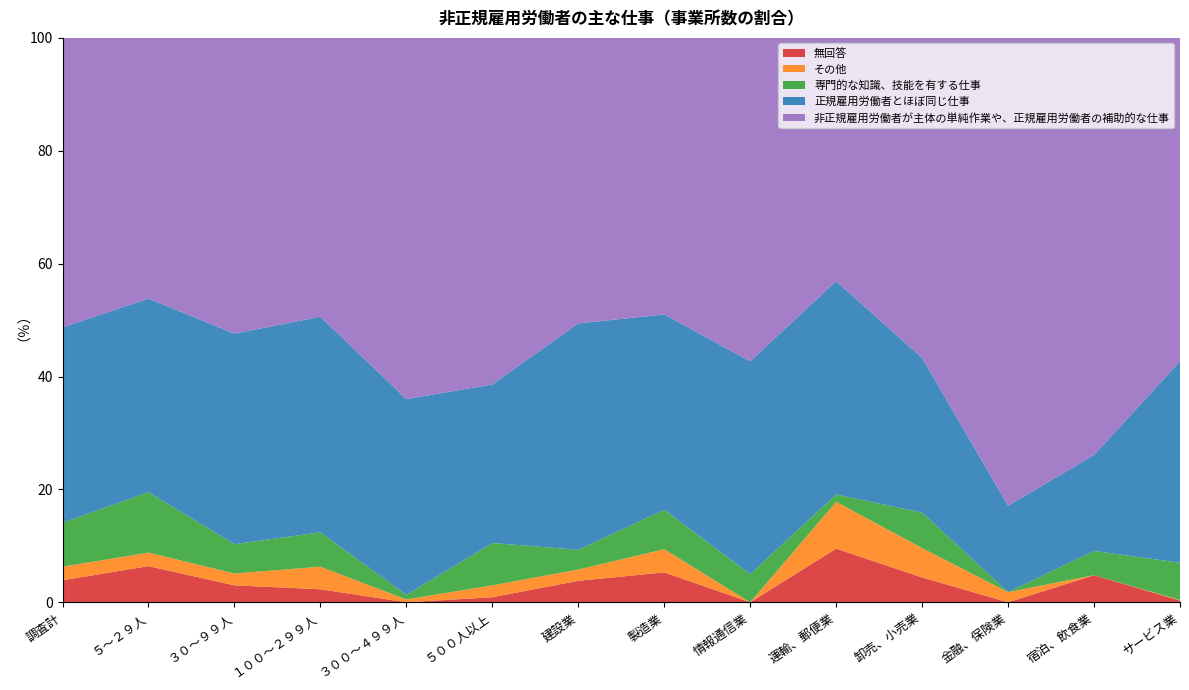

Reading left to right, extract all data points from this chart.

無回答: 調査計=3.9	５～２９人=6.4	３０～９９人=3.0	１００～２９９人=2.3	３００～４９９人=0.0	５００人以上=0.9	建設業=3.8	製造業=5.3	情報通信業=0.0	運輸、郵便業=9.5	卸売、小売業=4.4	金融、保険業=0.0	宿泊、飲食業=4.8	サービス業=0.3
その他: 調査計=2.4	５～２９人=2.4	３０～９９人=2.1	１００～２９９人=4.0	３００～４９９人=0.5	５００人以上=2.1	建設業=2.0	製造業=4.1	情報通信業=0.0	運輸、郵便業=8.3	卸売、小売業=5.2	金融、保険業=1.8	宿泊、飲食業=0.0	サービス業=0.1
専門的な知識、技能を有する仕事: 調査計=7.8	５～２９人=10.7	３０～９９人=5.2	１００～２９９人=6.1	３００～４９９人=0.8	５００人以上=7.5	建設業=3.5	製造業=7.0	情報通信業=5.0	運輸、郵便業=1.3	卸売、小売業=6.3	金融、保険業=0.0	宿泊、飲食業=4.3	サービス業=6.6
正規雇用労働者とほぼ同じ仕事: 調査計=34.6	５～２９人=34.3	３０～９９人=37.3	１００～２９９人=38.2	３００～４９９人=34.7	５００人以上=28.1	建設業=40.1	製造業=34.6	情報通信業=37.7	運輸、郵便業=37.8	卸売、小売業=27.4	金融、保険業=15.3	宿泊、飲食業=17.0	サービス業=35.7
非正規雇用労働者が主体の単純作業や、正規雇用労働者の補助的な仕事: 調査計=51.3	５～２９人=46.2	３０～９９人=52.4	１００～２９９人=49.4	３００～４９９人=64.0	５００人以上=61.4	建設業=50.6	製造業=49.0	情報通信業=57.3	運輸、郵便業=43.1	卸売、小売業=56.7	金融、保険業=82.9	宿泊、飲食業=73.9	サービス業=57.3